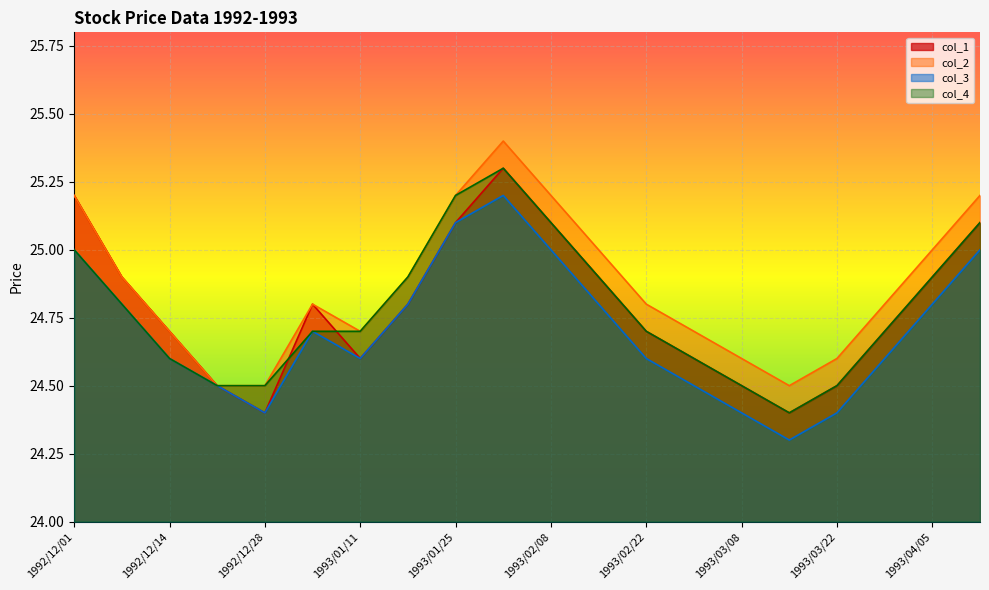

What is the difference between the col_3 values at 1992/12/21 and 1993/01/18?

0.3